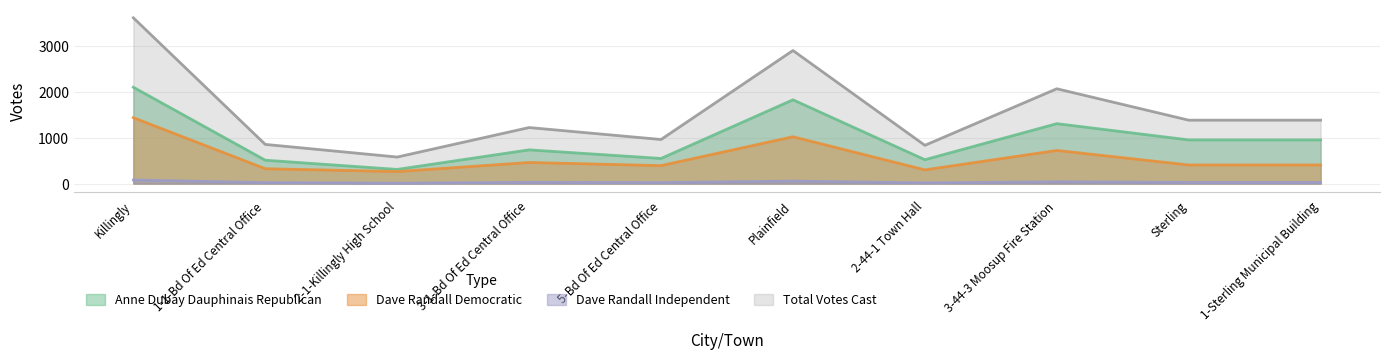

What value does the Dave Randall Independent series have at Plainfield, to the nearest 10?

50